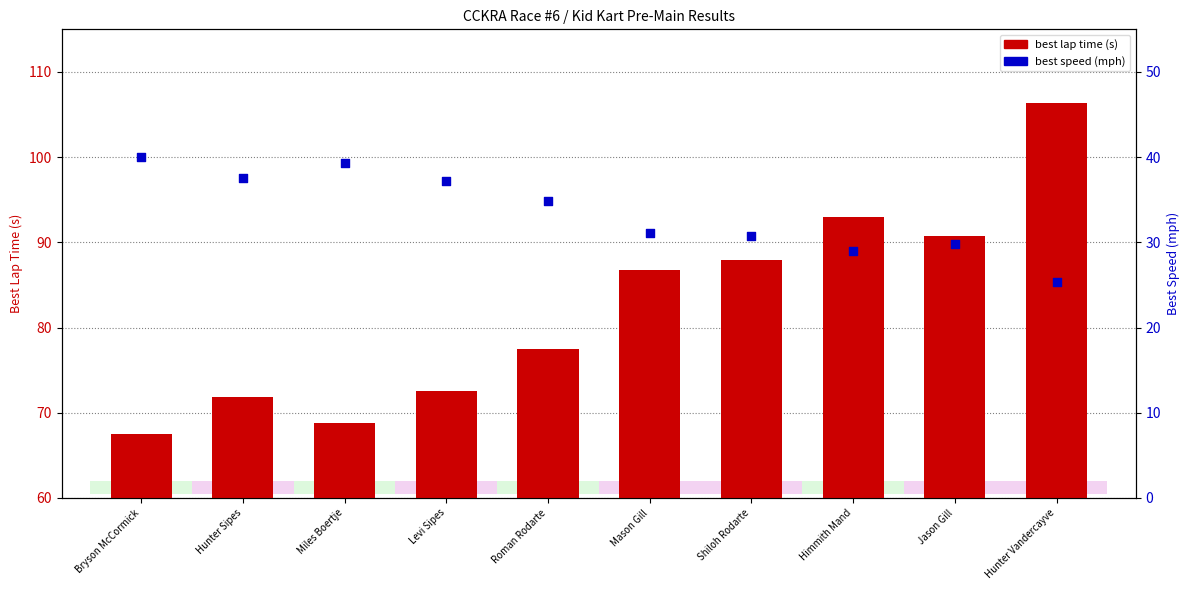

Which series has the largest total across all categories?

best lap time (s)